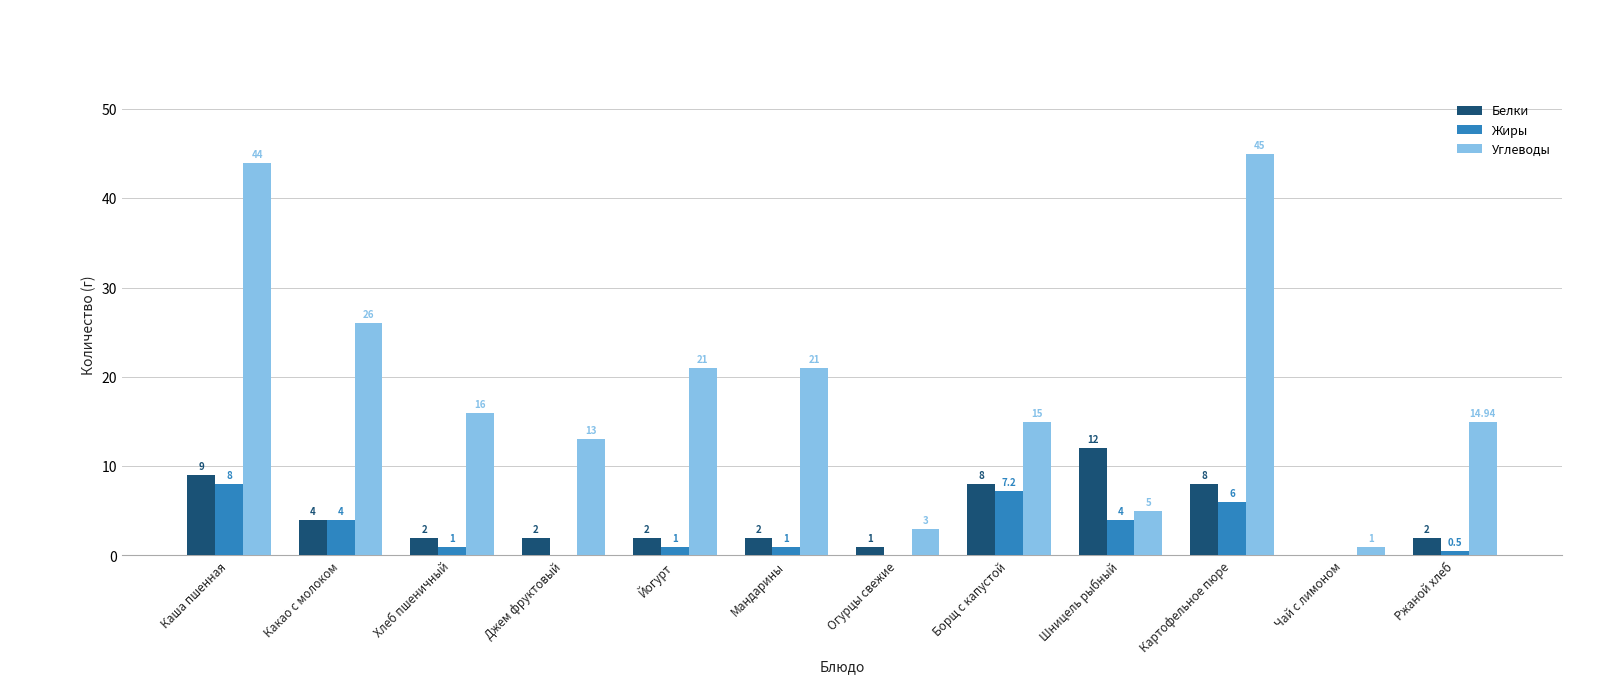

The value of Жиры at Джем фруктовый is -4.8. True or false?

False